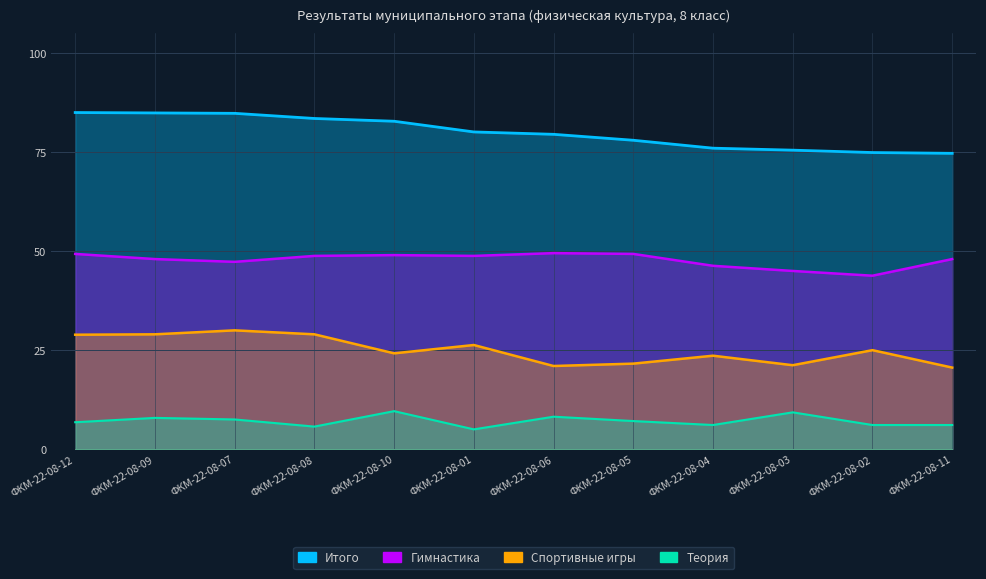

What is the value of the Гимнастика point at the 11th from the left?

43.8